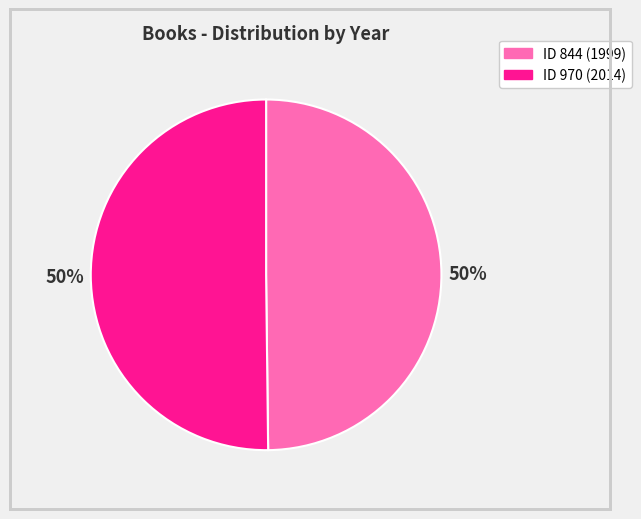

To the nearest percent, what is the average slice percentage?

50%